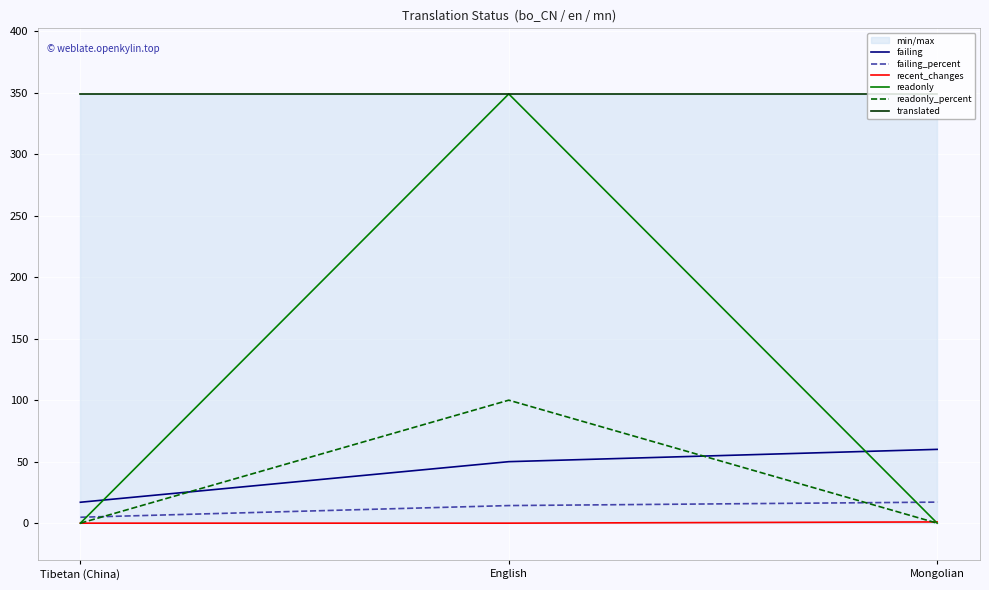

Which category has the highest value in the failing_percent series?

Mongolian